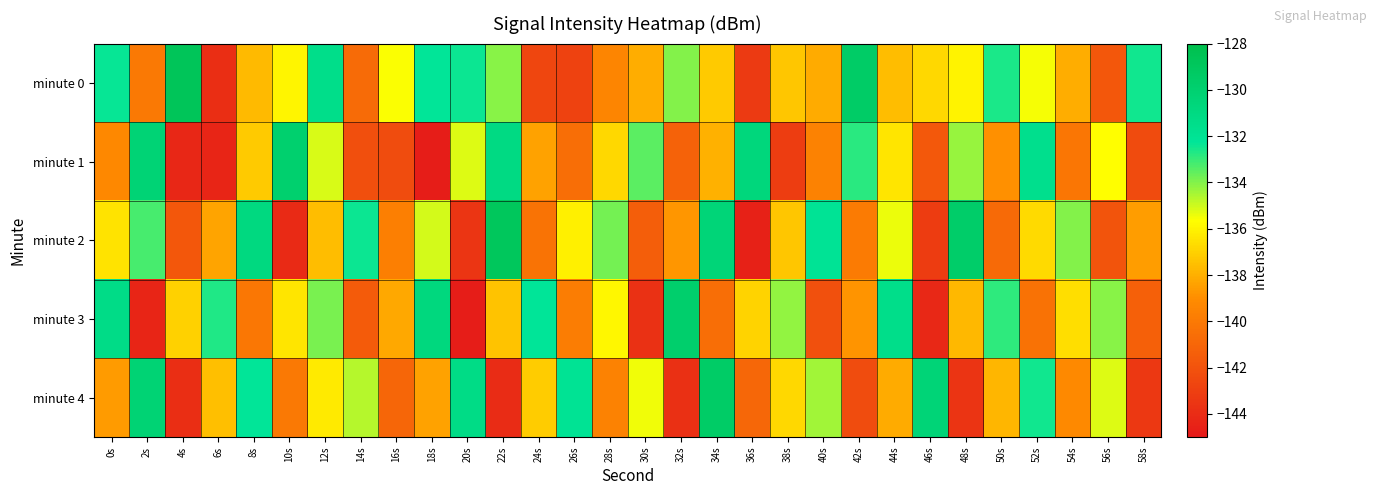

What is the spread (max minus min) of values at 4s?

15.5